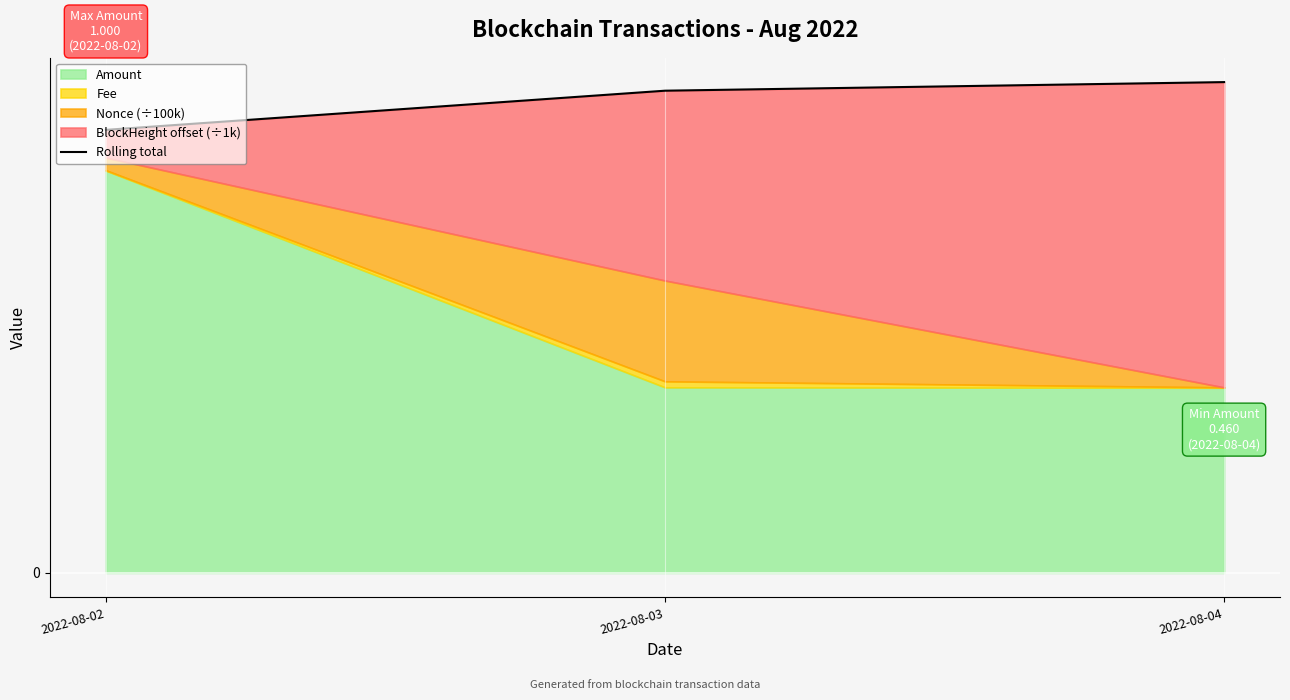

What is the sum of all values?

3.5